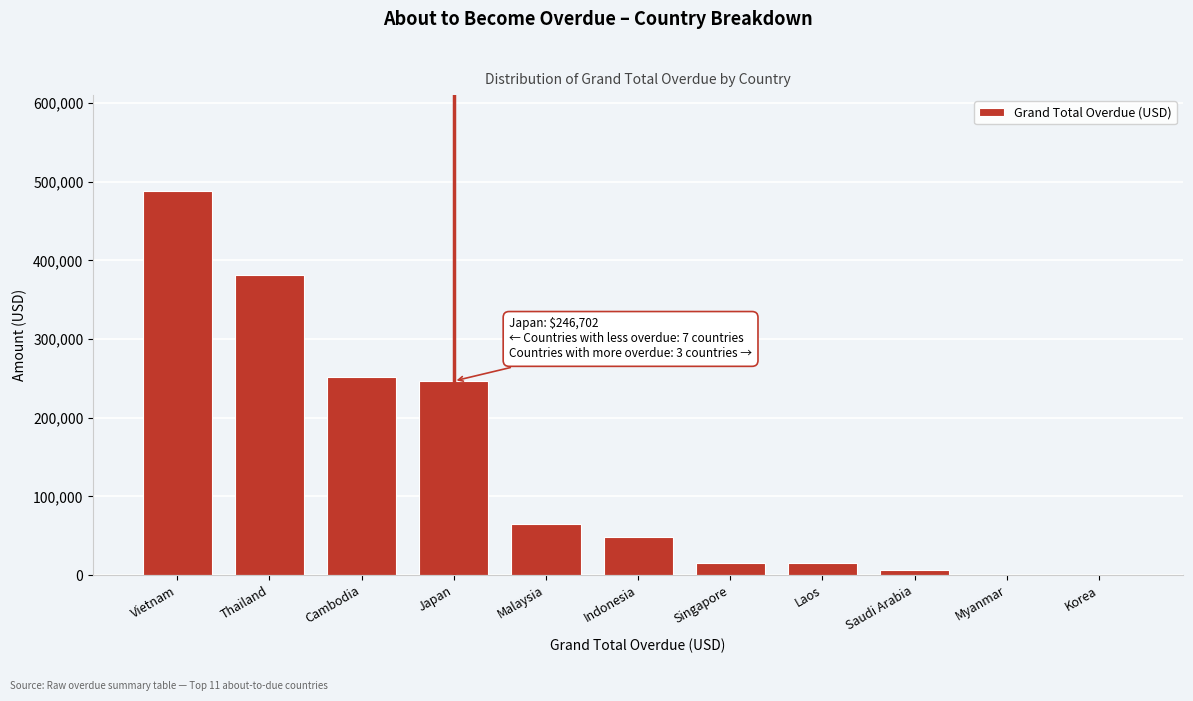

Read the value at Malaysia.

64764.5